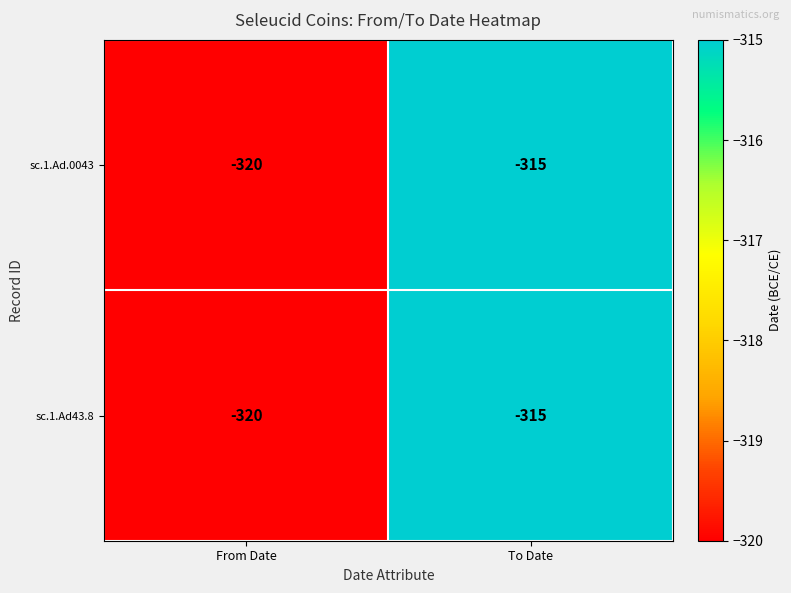

True or false: sc.1.Ad.0043 has a value of -489 at To Date.

False